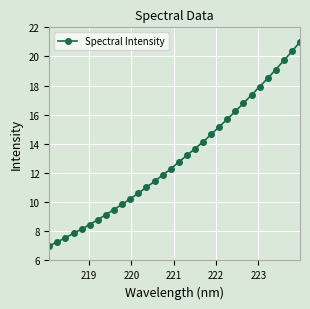

What is the minimum value shown in the chart?

7.0